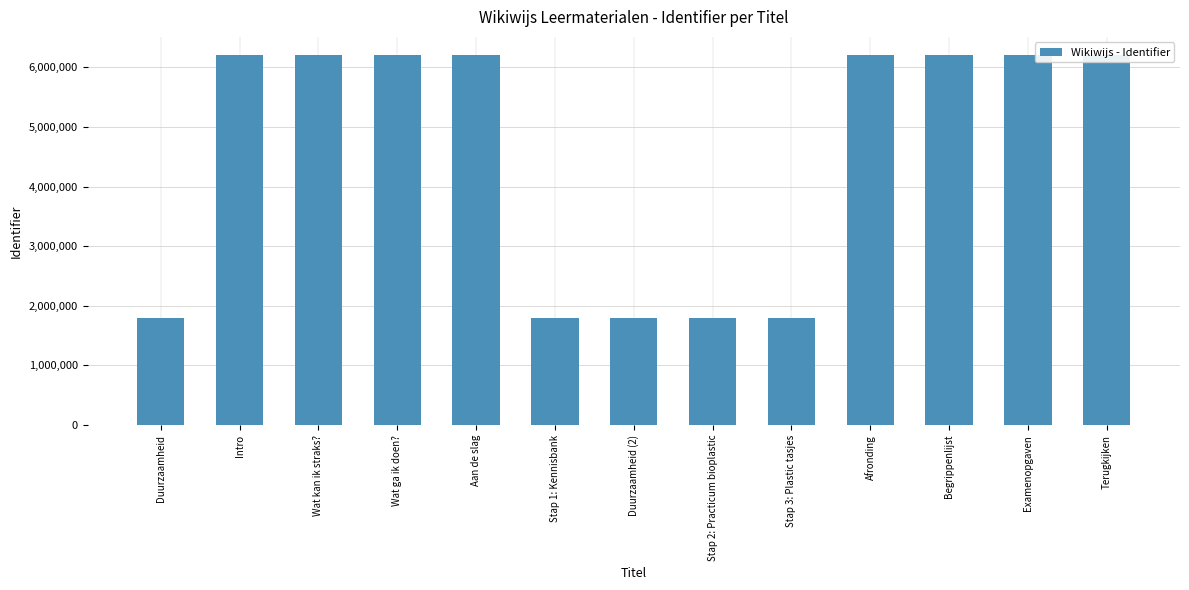

Reading right to left, extract all data points from this chart.

6199536	6199534	6199532	6199531	1802649	1802647	1802645	1802643	6199530	6199528	6199526	6199524	1802642